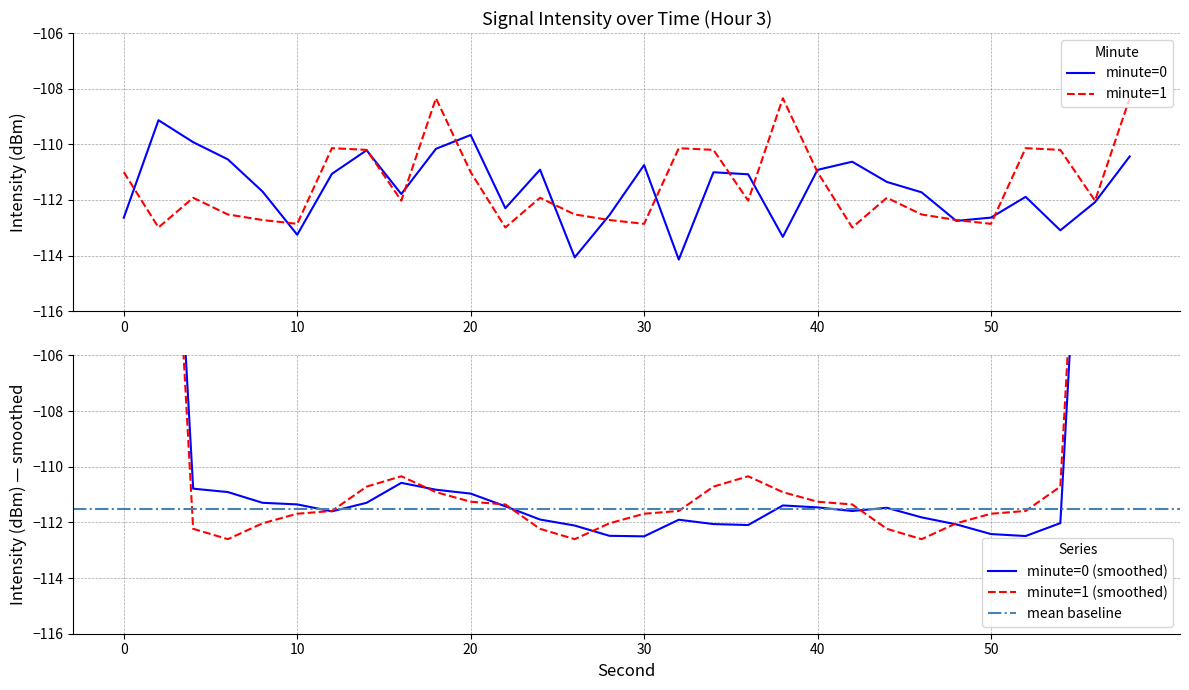

Rank the series at 14 from highest to lowest value.

minute=1, minute=0